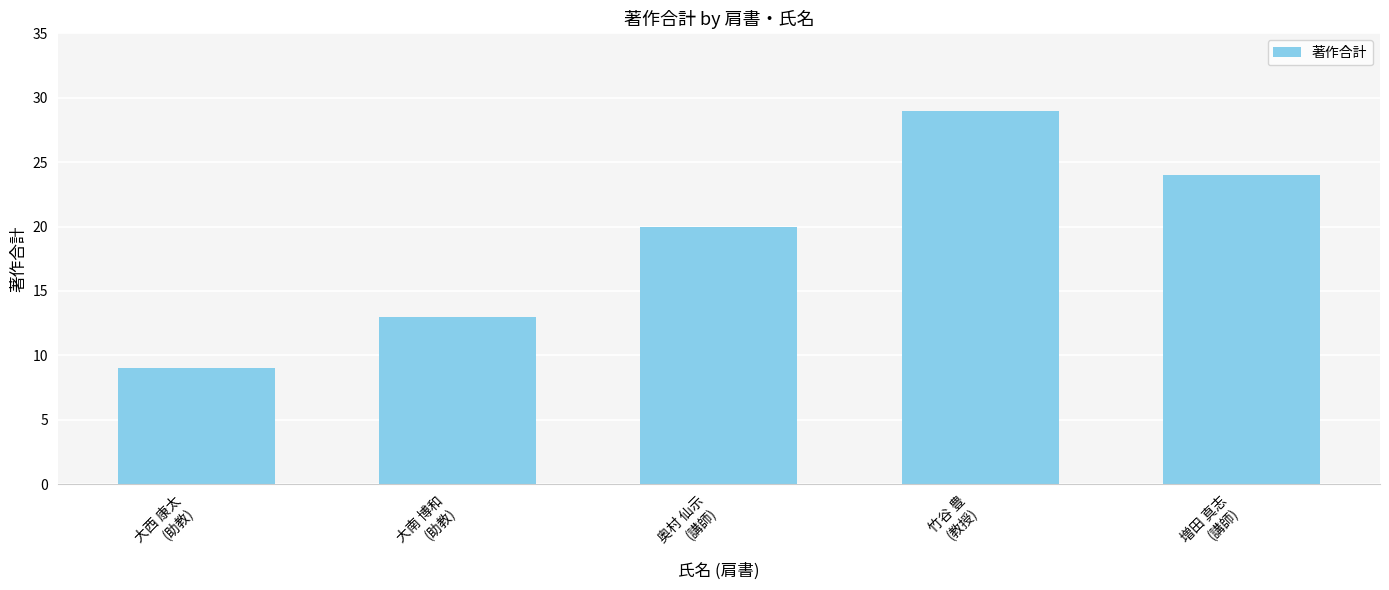

What is the label of the 4th bar from the right?

大南 博和
(助教)